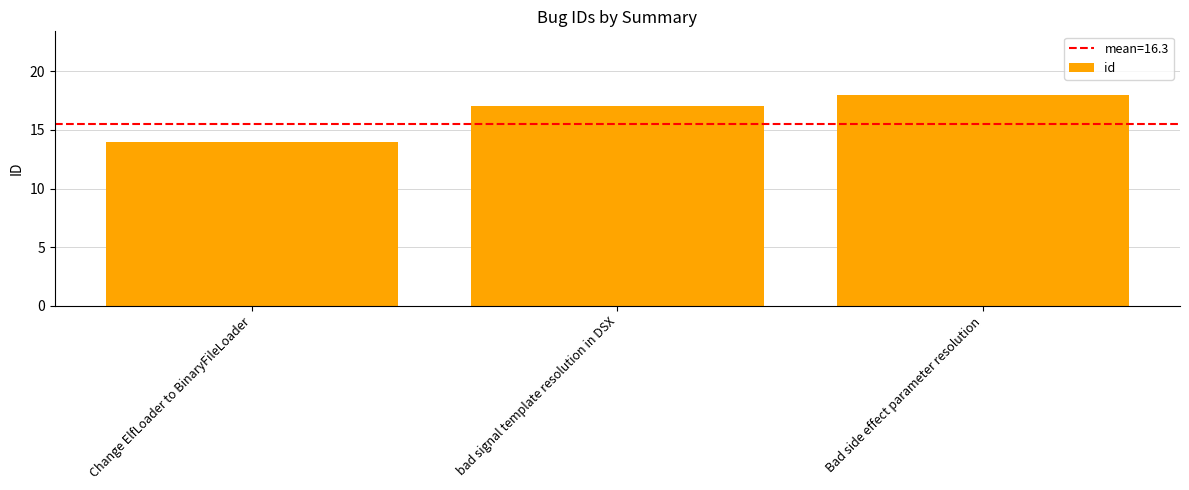

How many values are between 14 and 18?

3